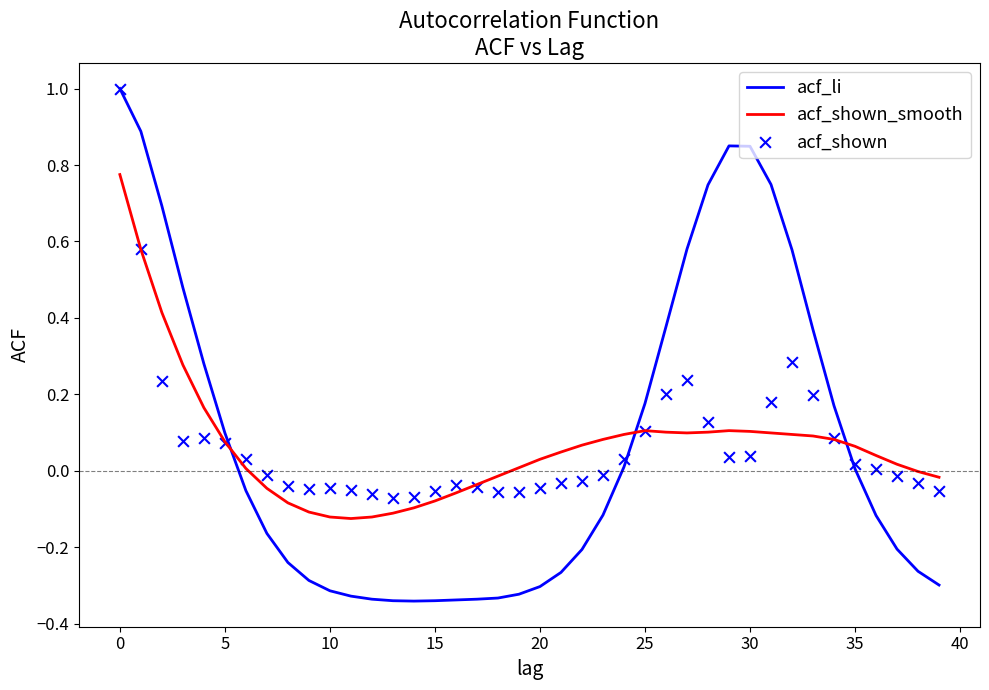

What are all the series names shown in the legend?

acf_li, acf_shown_smooth, acf_shown